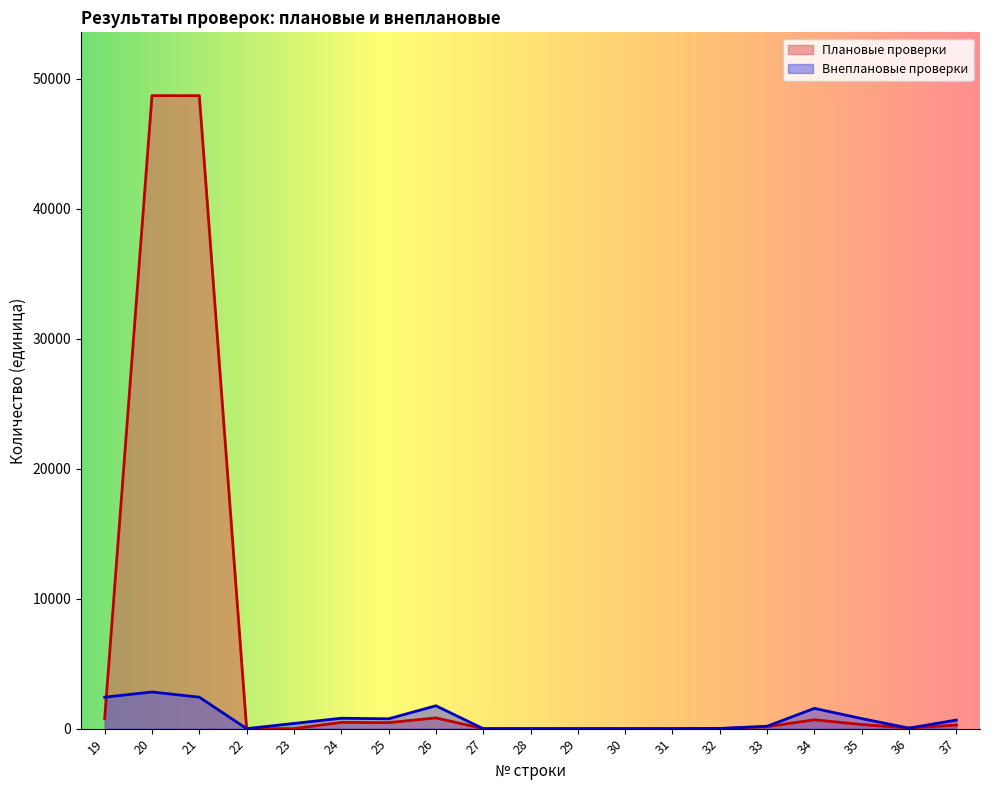

List the series in order of their peak value, highest first.

Плановые проверки, Внеплановые проверки